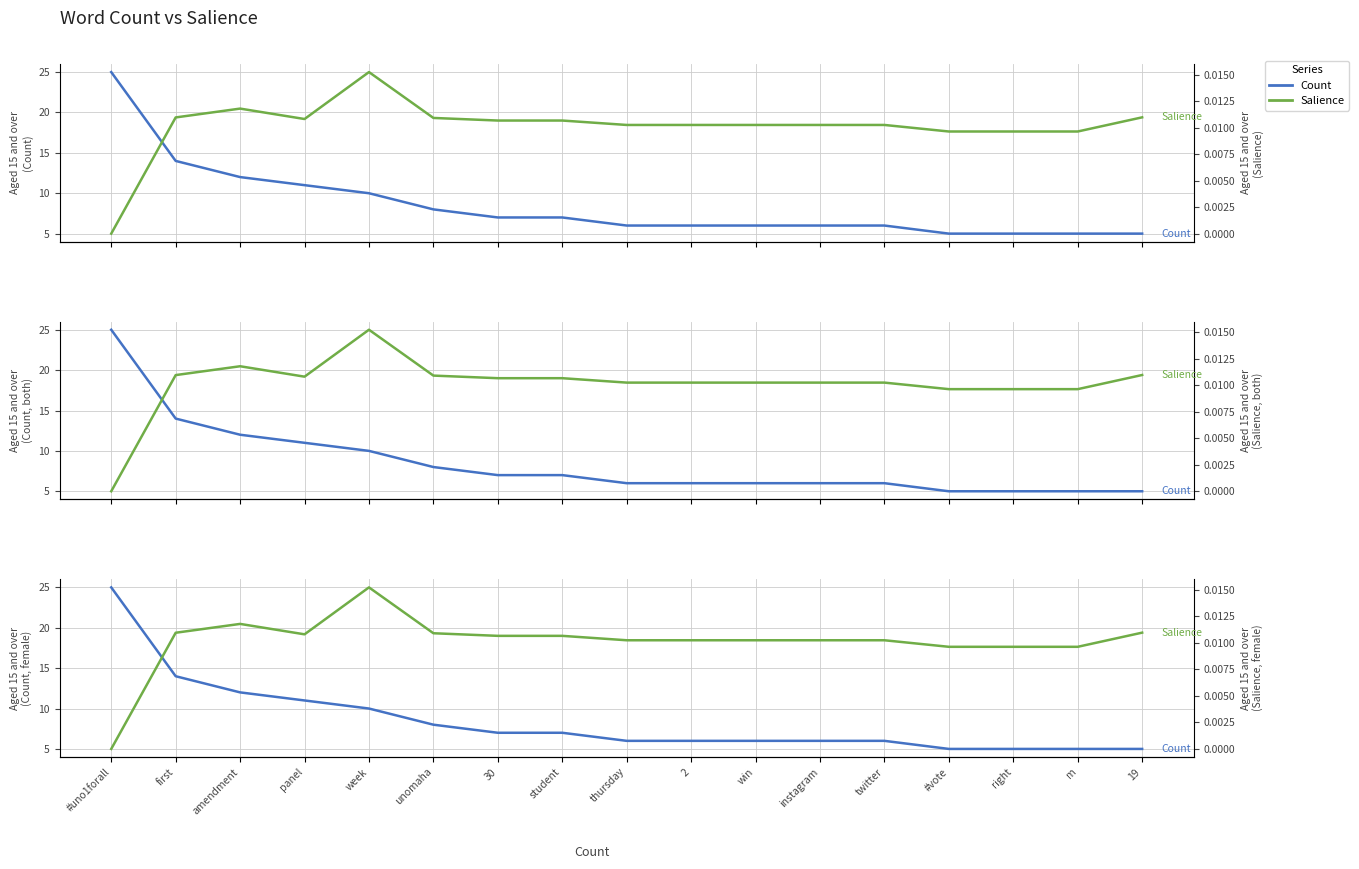

Which category has the lowest value in the Count series?

#vote